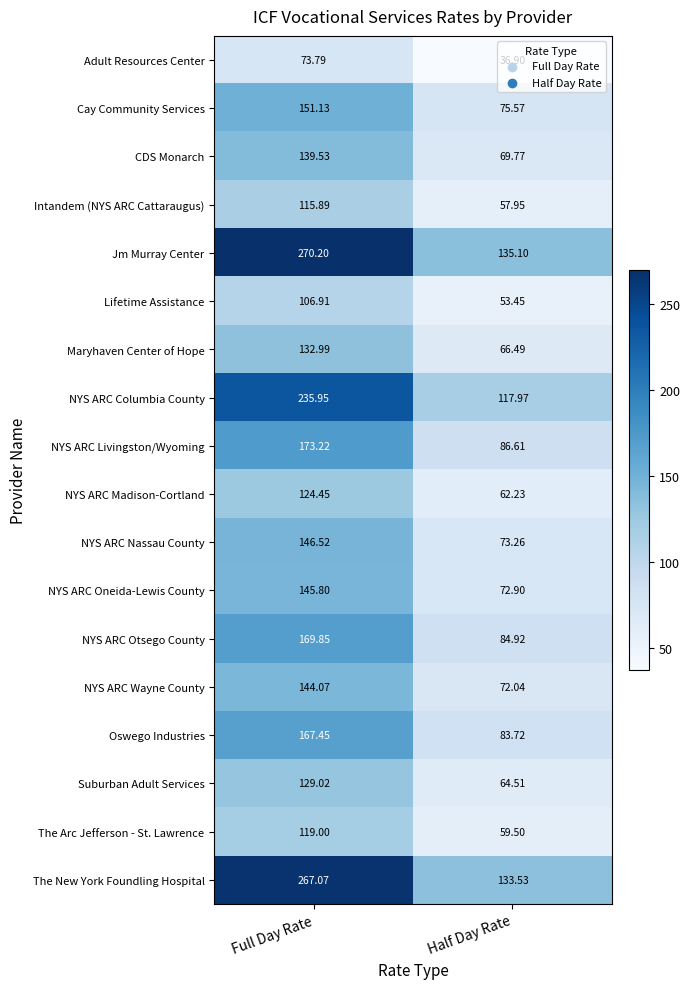

Which category has the lowest value in the NYS ARC Livingston/Wyoming series?

Half Day Rate